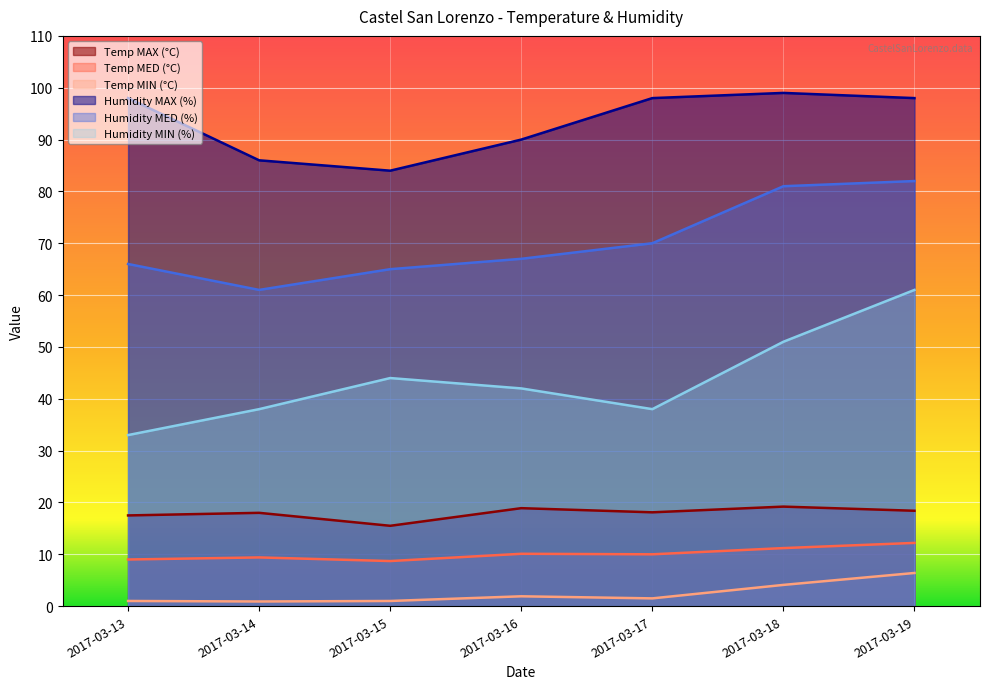

True or false: Temp MAX (°C) and Humidity MED (%) cross at least once.

False